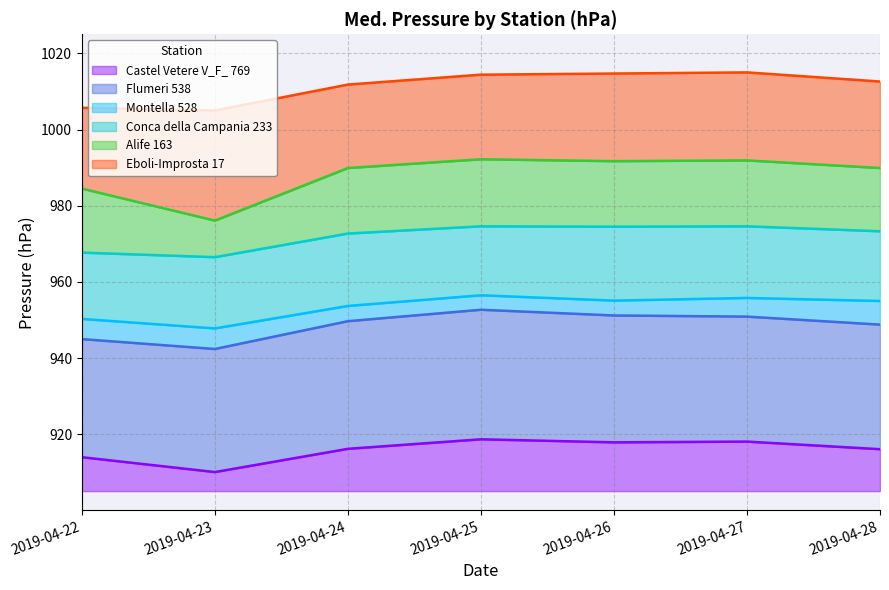

True or false: Conca della Campania 233 and Castel Vetere V_F_ 769 intersect in this chart.

False